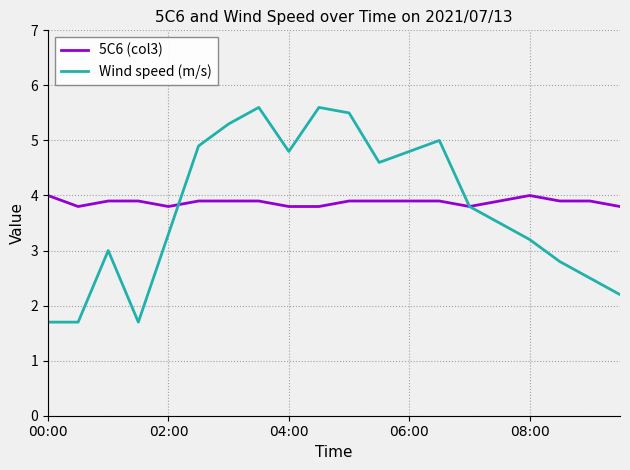

Rank the series by their maximum value, from highest to lowest.

Wind speed (m/s), 5C6 (col3)